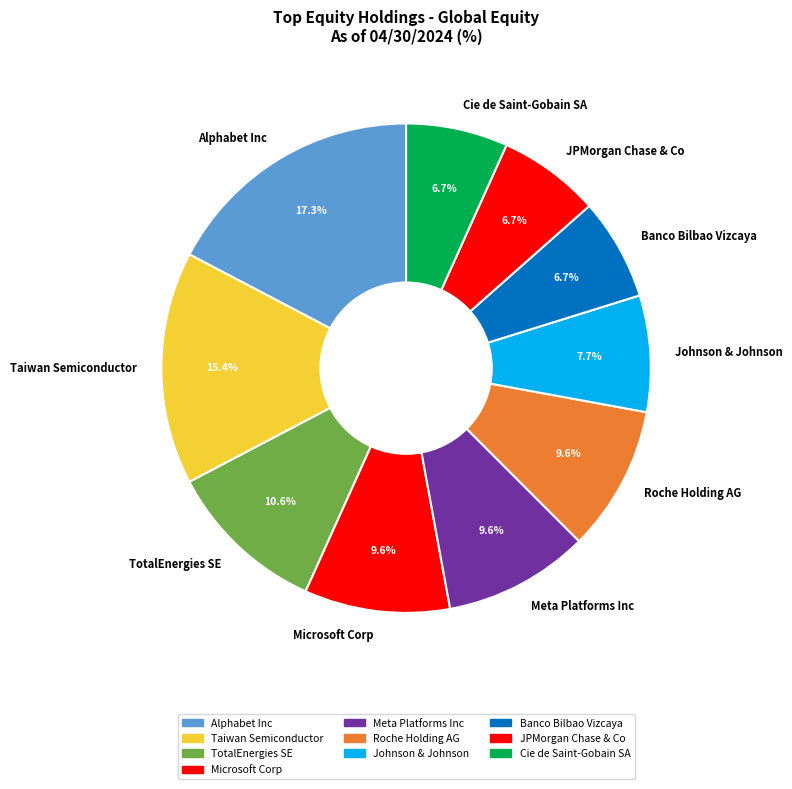

What percentage is NOT represented by Banco Bilbao Vizcaya?

93.3%